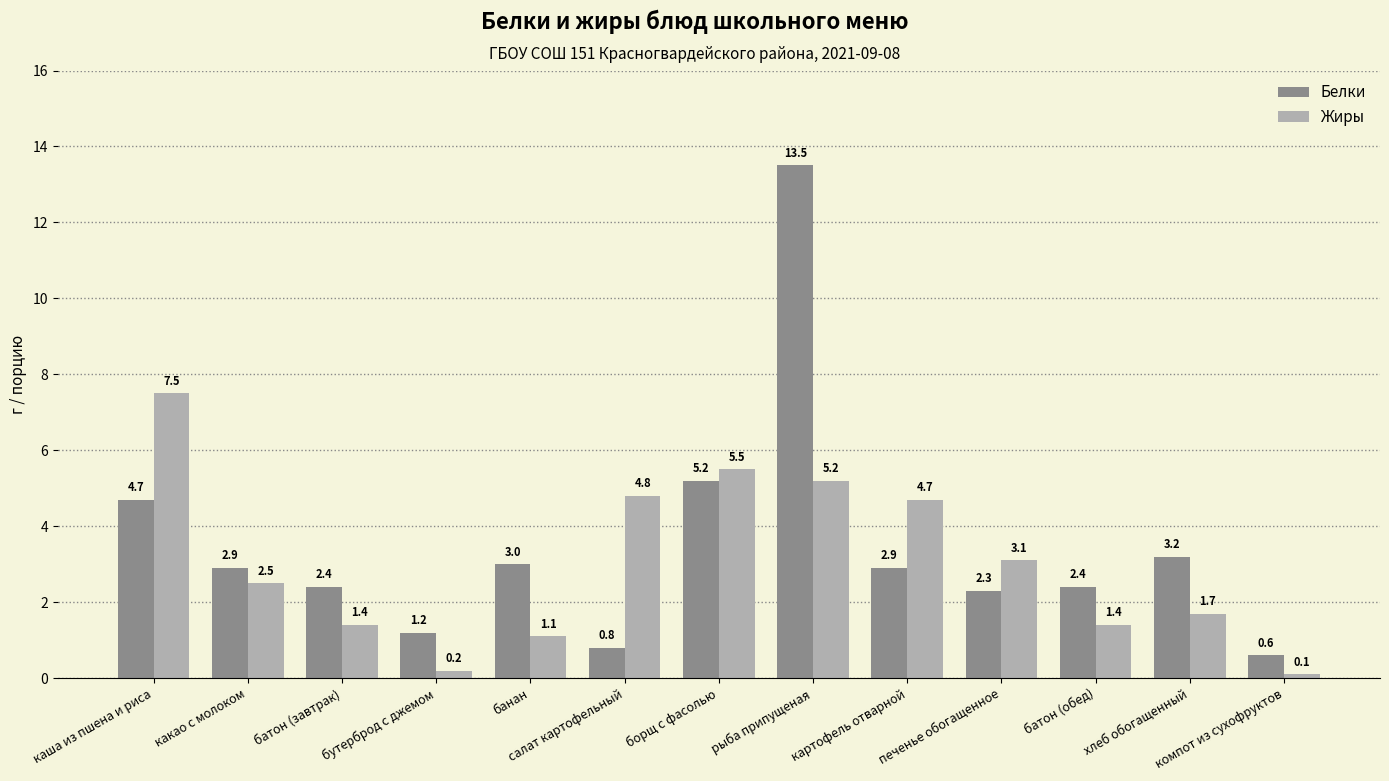

Which series has the largest range (max minus min)?

Белки